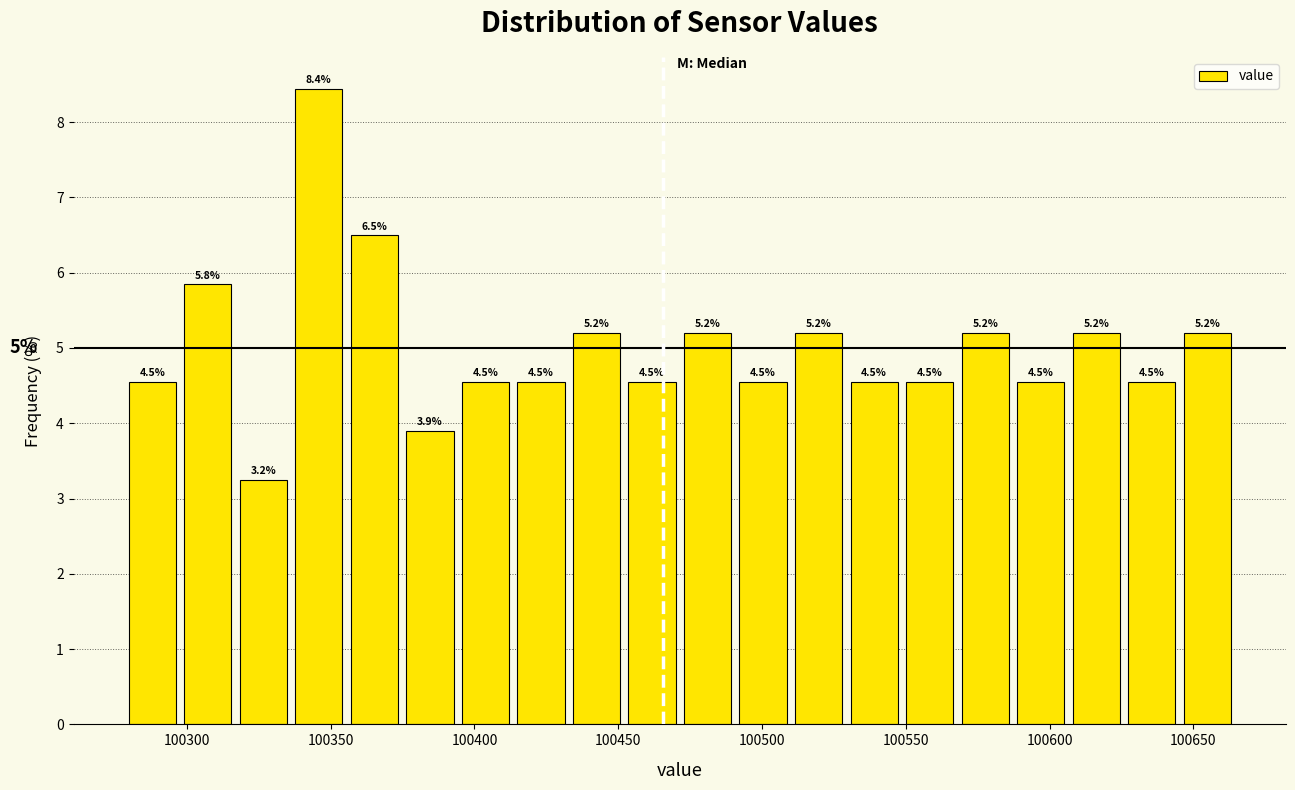

Read against the x-axis, roughly where is the centre of the tallest bar?

100345